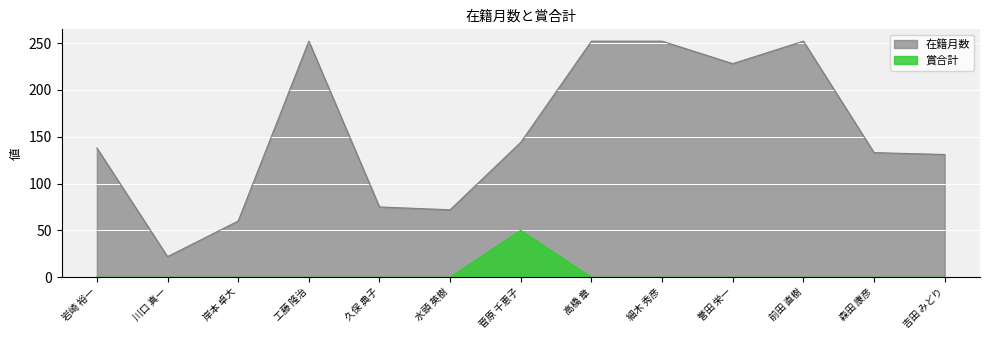

What is the label of the 8th point from the right?

水頭 英樹